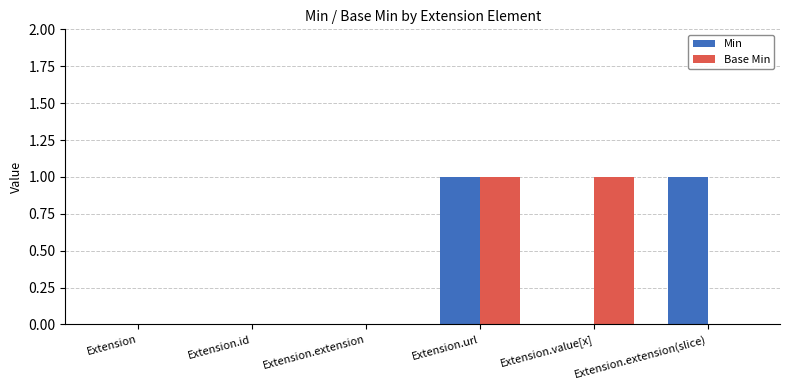

At which category is the sum across all series the highest?

Extension.url